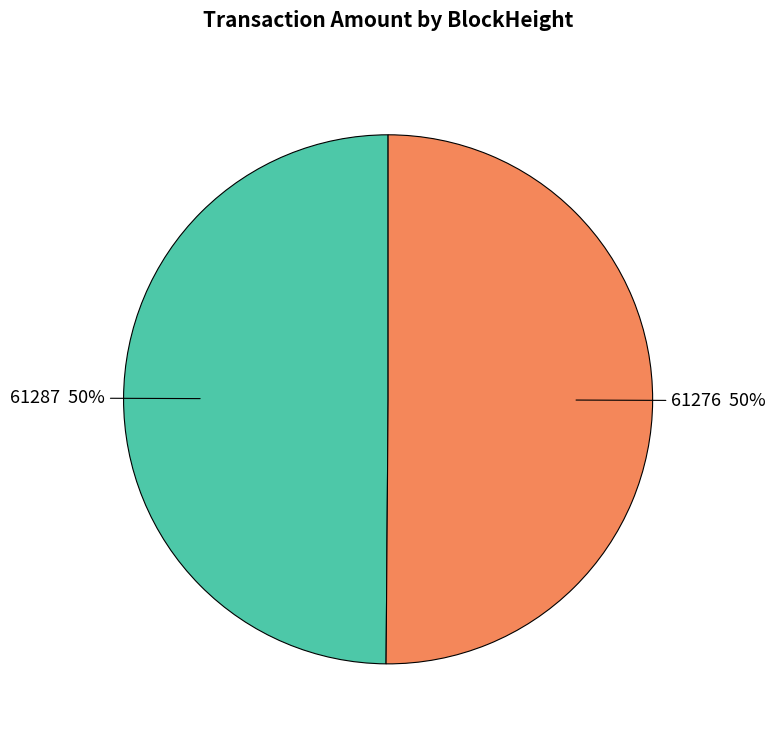

To the nearest percent, what is the difference between the largest and smallest slice percentages?

0%